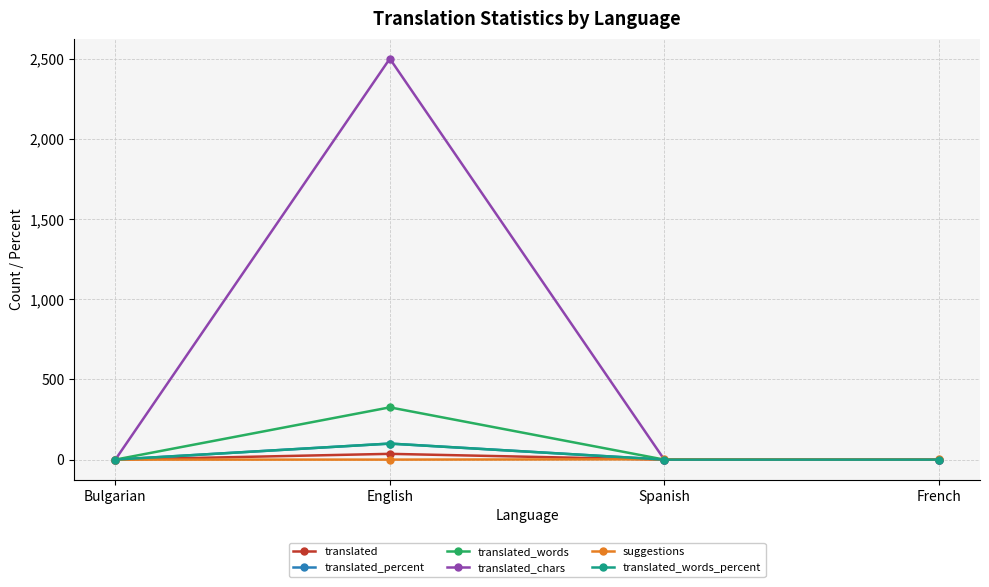

Which series has the widest spread of values?

translated_chars